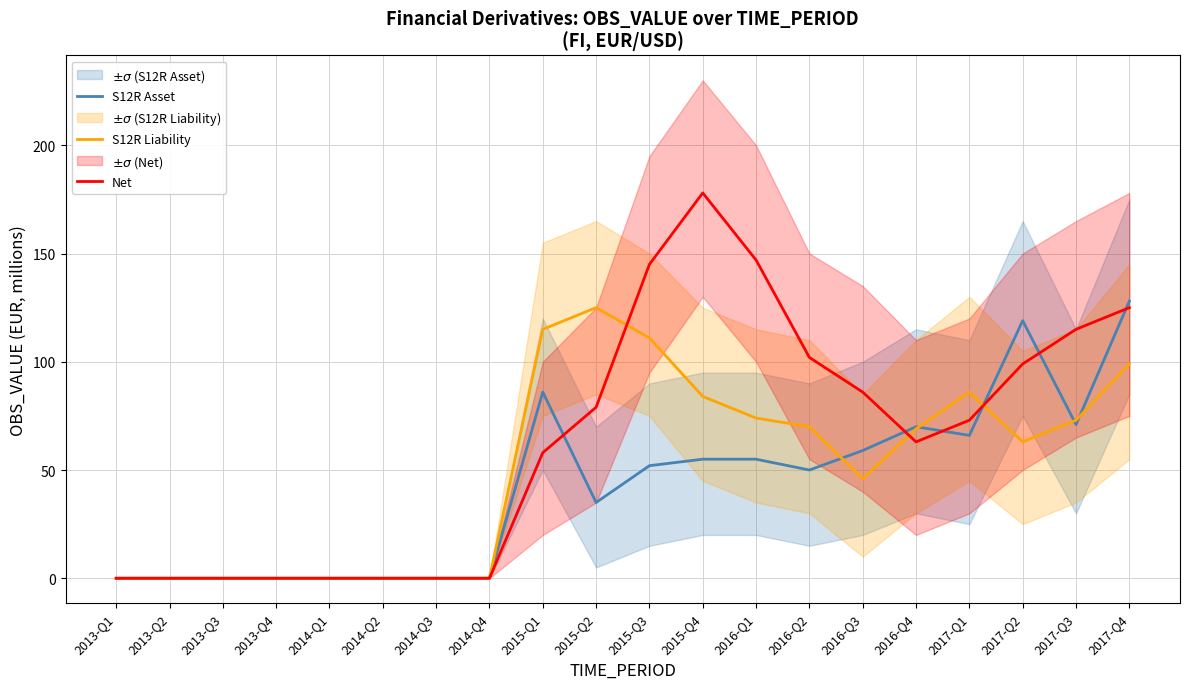

Which category has the highest value in the S12R Liability series?

2015-Q2